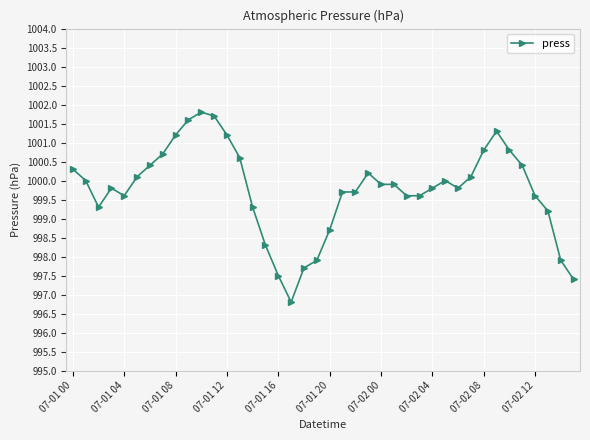

What is the difference between the maximum and minimum values?

5.0